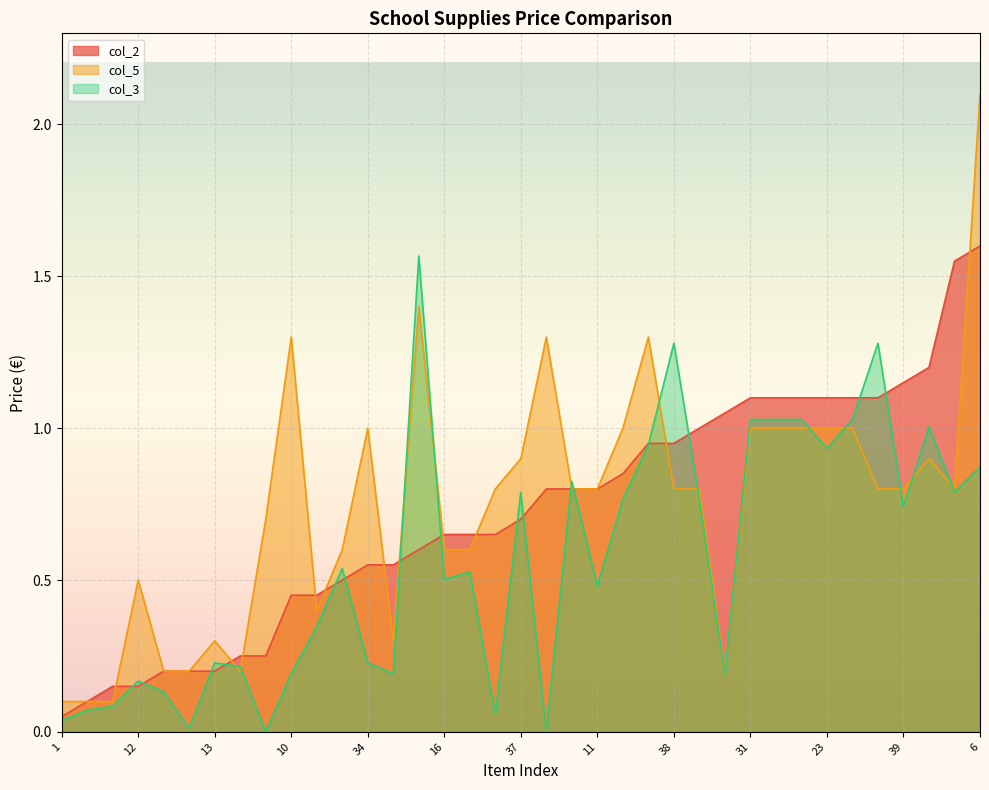

Which category has the highest value across all series?

6